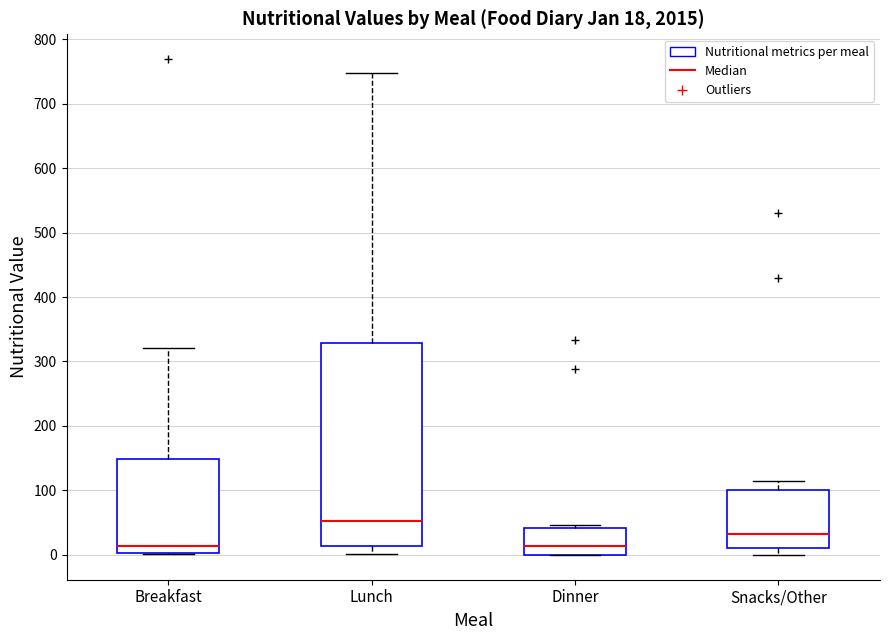

Which box is the tallest, from its lower edge to its upper edge?

Lunch